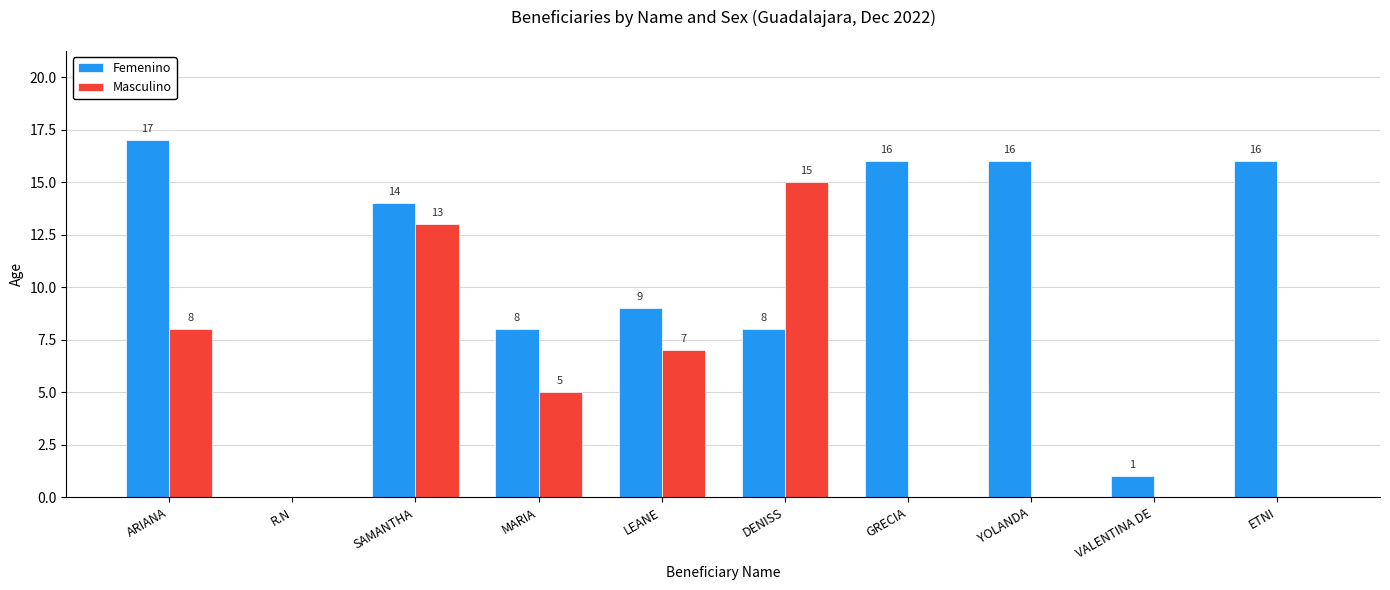

What is the sum of the Femenino values at GRECIA and VALENTINA DE?

17